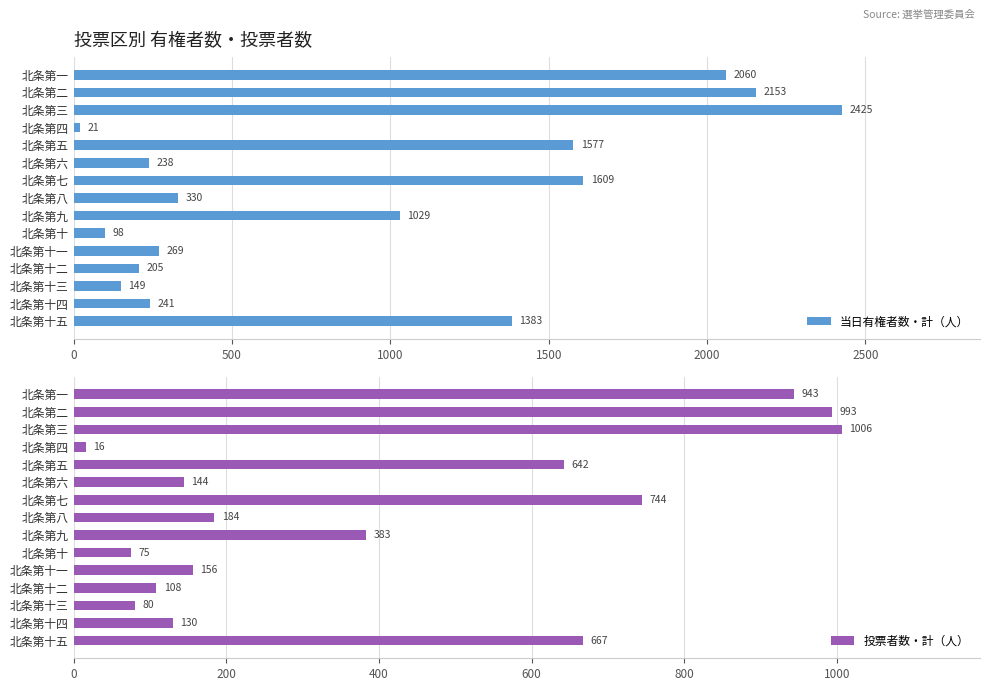

List the labels in order of 投票者数・計（人） value, largest first.

北条第三, 北条第二, 北条第一, 北条第七, 北条第十五, 北条第五, 北条第九, 北条第八, 北条第十一, 北条第六, 北条第十四, 北条第十二, 北条第十三, 北条第十, 北条第四